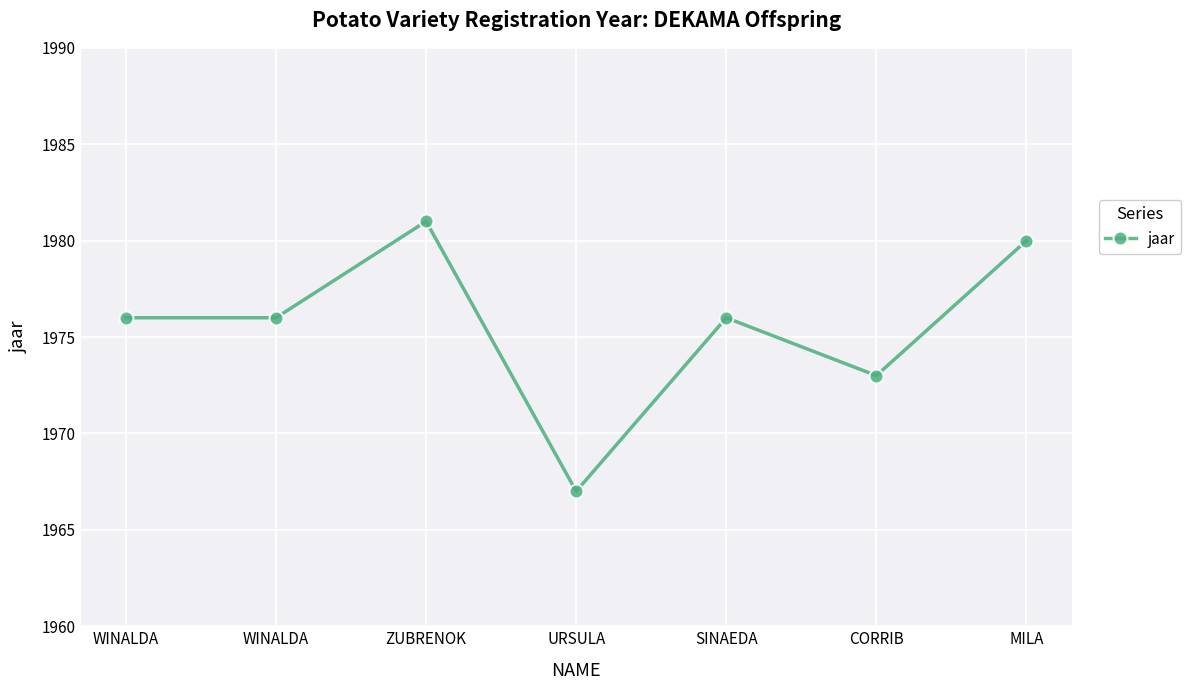

What is the smallest value displayed?

1967